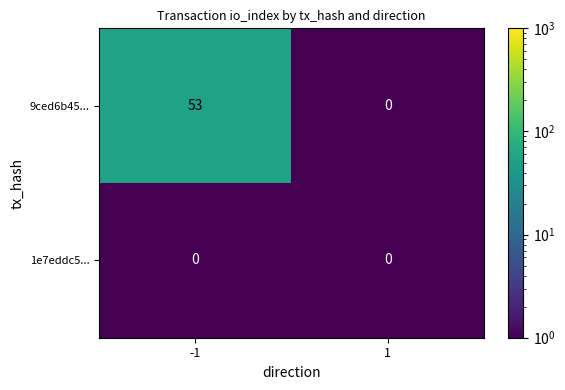

The value of 1e7eddc5... at -1 is 0. True or false?

True